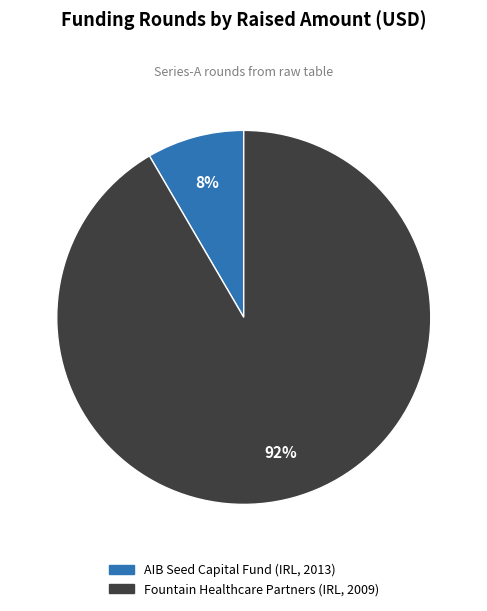

Is the sum of Fountain Healthcare Partners (IRL, 2009) and AIB Seed Capital Fund (IRL, 2013) greater than half?

Yes